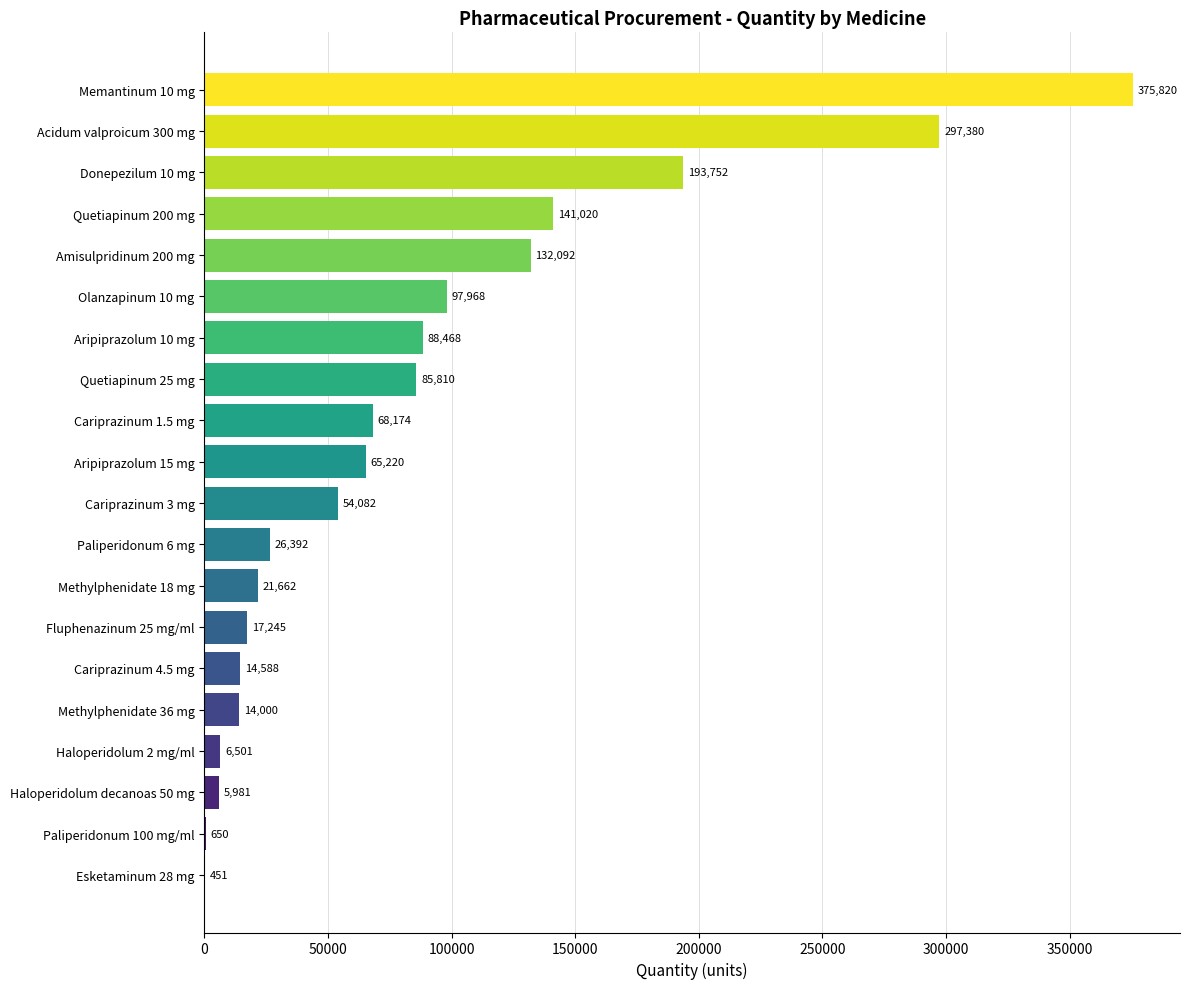

Reading bottom to top, transcribe all the data shown in this chart.

Esketaminum 28 mg=451	Paliperidonum 100 mg/ml=650	Haloperidolum decanoas 50 mg=5981	Haloperidolum 2 mg/ml=6501	Methylphenidate 36 mg=14000	Cariprazinum 4.5 mg=14588	Fluphenazinum 25 mg/ml=17245	Methylphenidate 18 mg=21662	Paliperidonum 6 mg=26392	Cariprazinum 3 mg=54082	Aripiprazolum 15 mg=65220	Cariprazinum 1.5 mg=68174	Quetiapinum 25 mg=85810	Aripiprazolum 10 mg=88468	Olanzapinum 10 mg=97968	Amisulpridinum 200 mg=132092	Quetiapinum 200 mg=141020	Donepezilum 10 mg=193752	Acidum valproicum 300 mg=297380	Memantinum 10 mg=375820